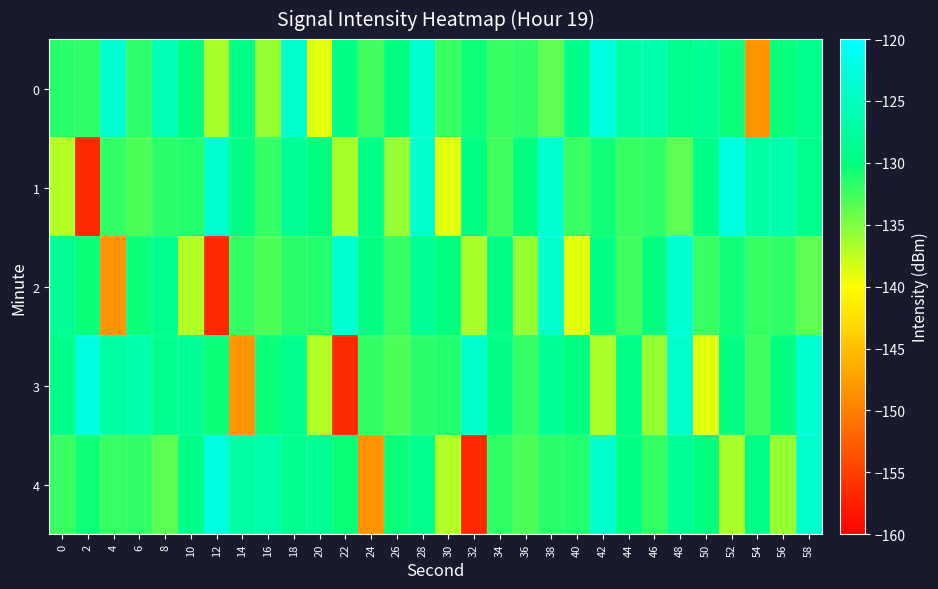

What is the spread (max minus min) of values at 20?

10.5